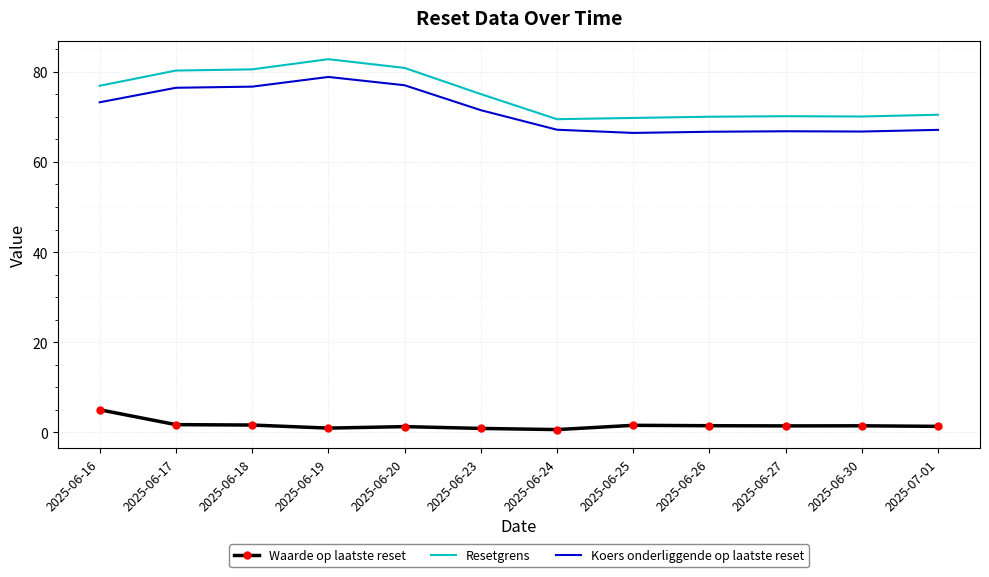

Is it true that Resetgrens equals 70.1 at 2025-06-27?

True